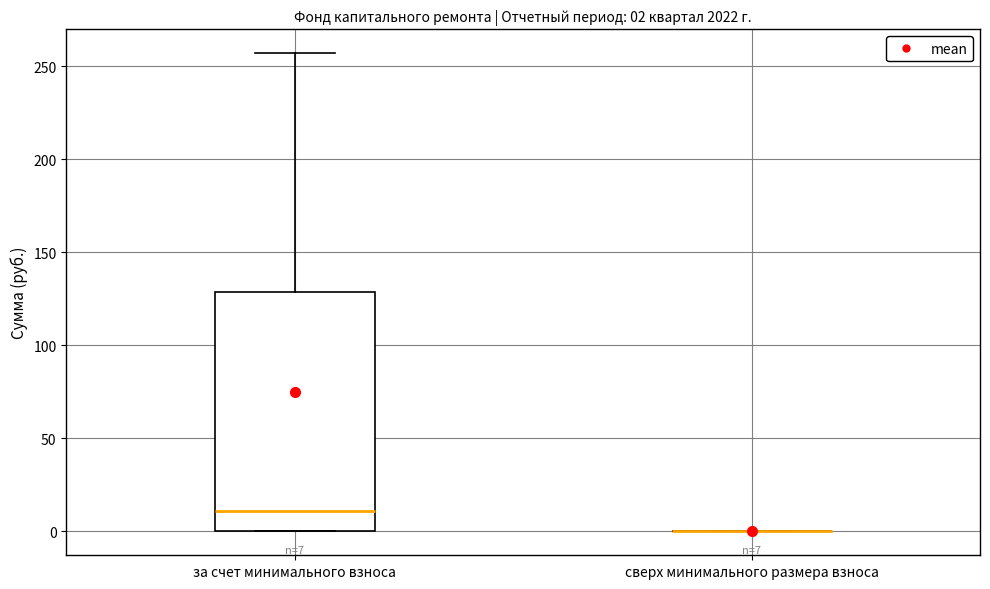

Which box is the tallest, from its lower edge to its upper edge?

за счет минимального взноса